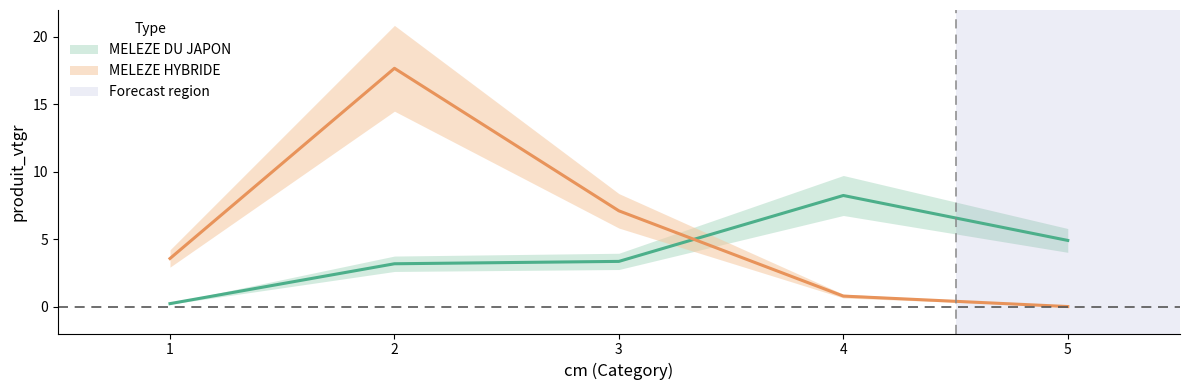

List the series in order of their overall mean, lowest first.

MELEZE DU JAPON, MELEZE HYBRIDE